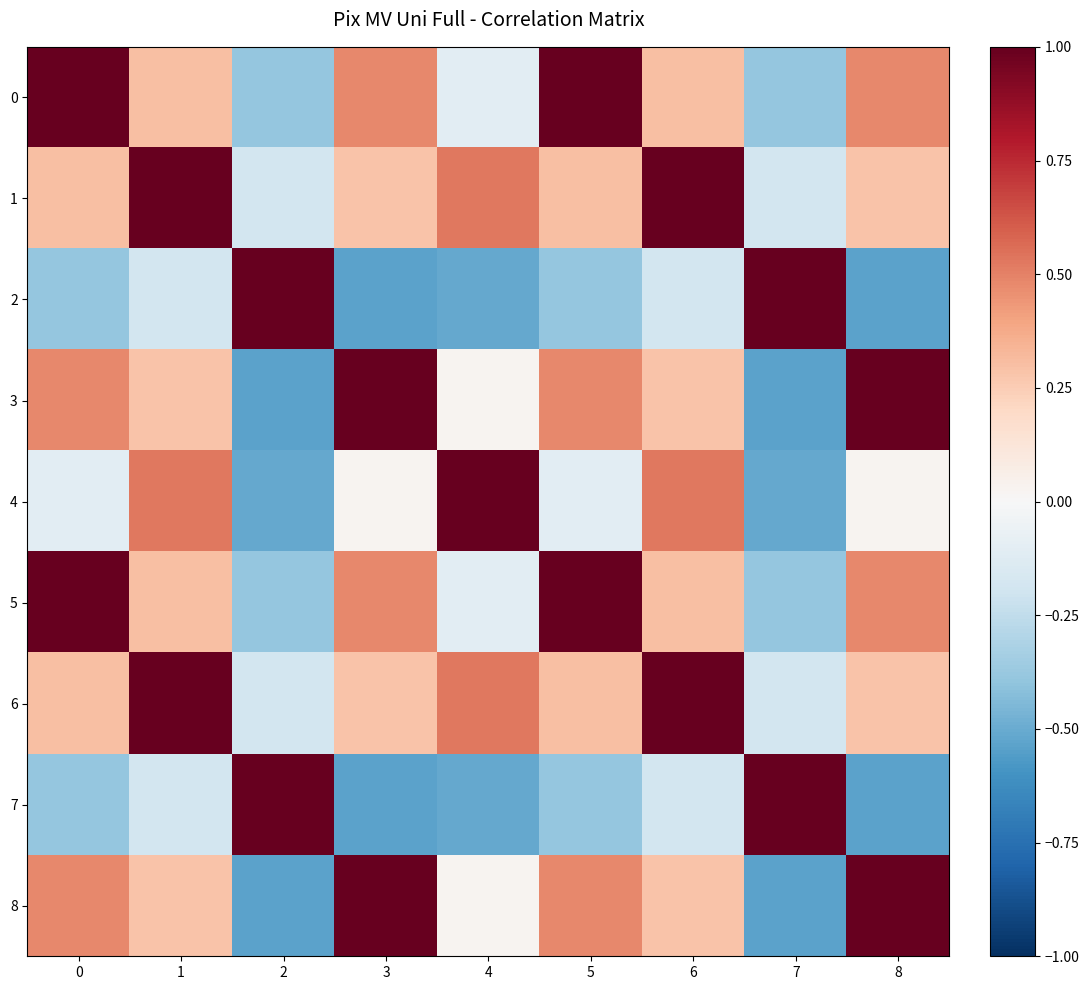

At 3, list the series in order from smallest to largest.

2, 7, 4, 1, 6, 0, 5, 3, 8